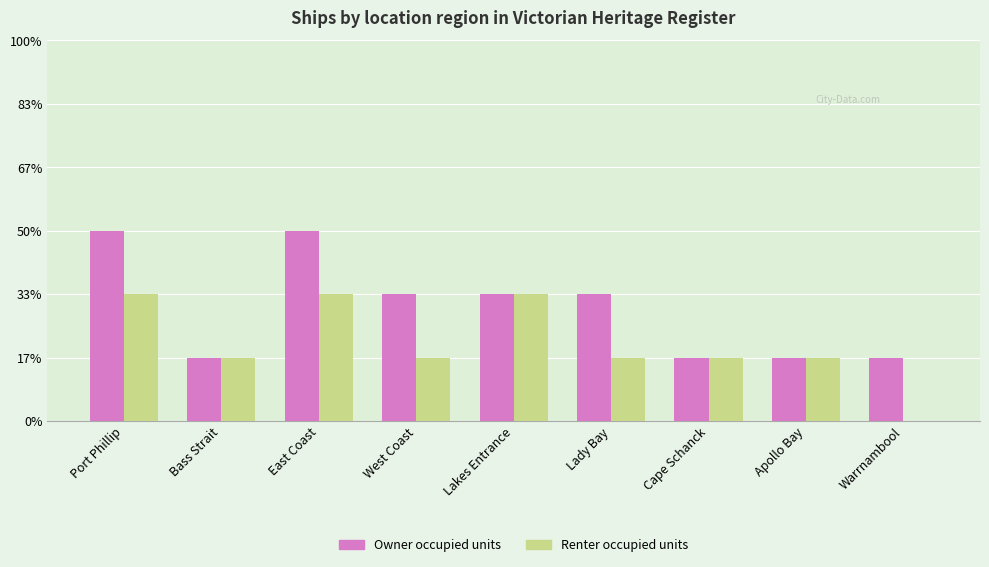

What are all the series names shown in the legend?

Owner occupied units, Renter occupied units